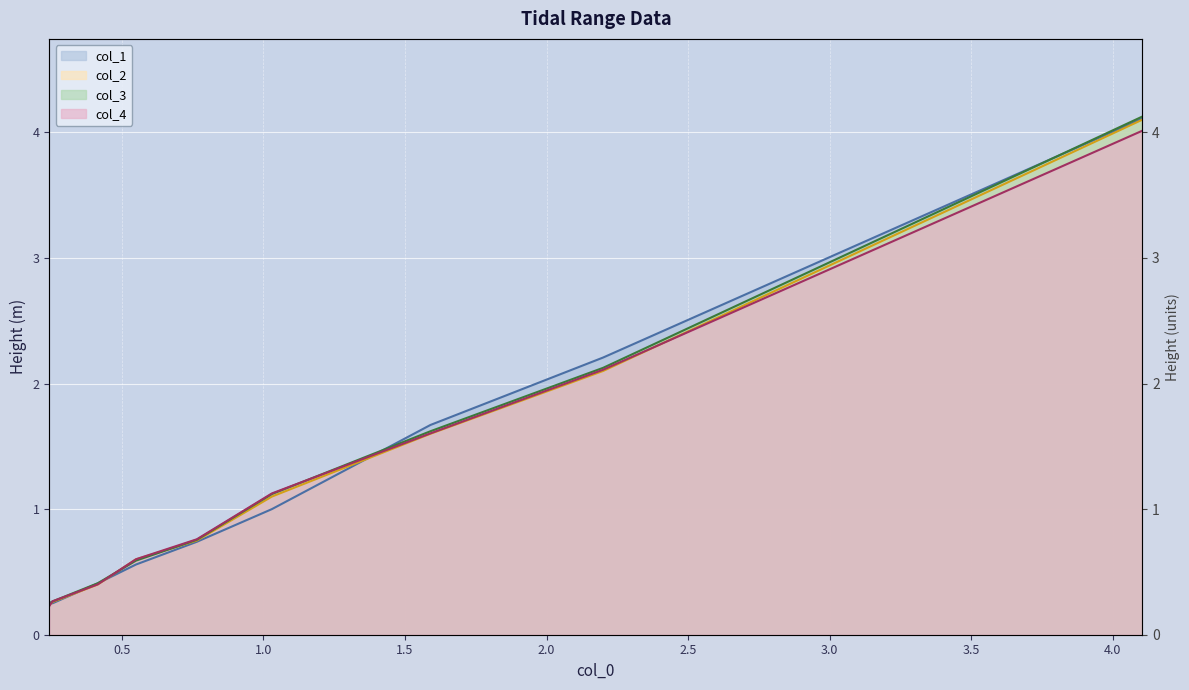

True or false: col_3 and col_1 cross at least once.

True